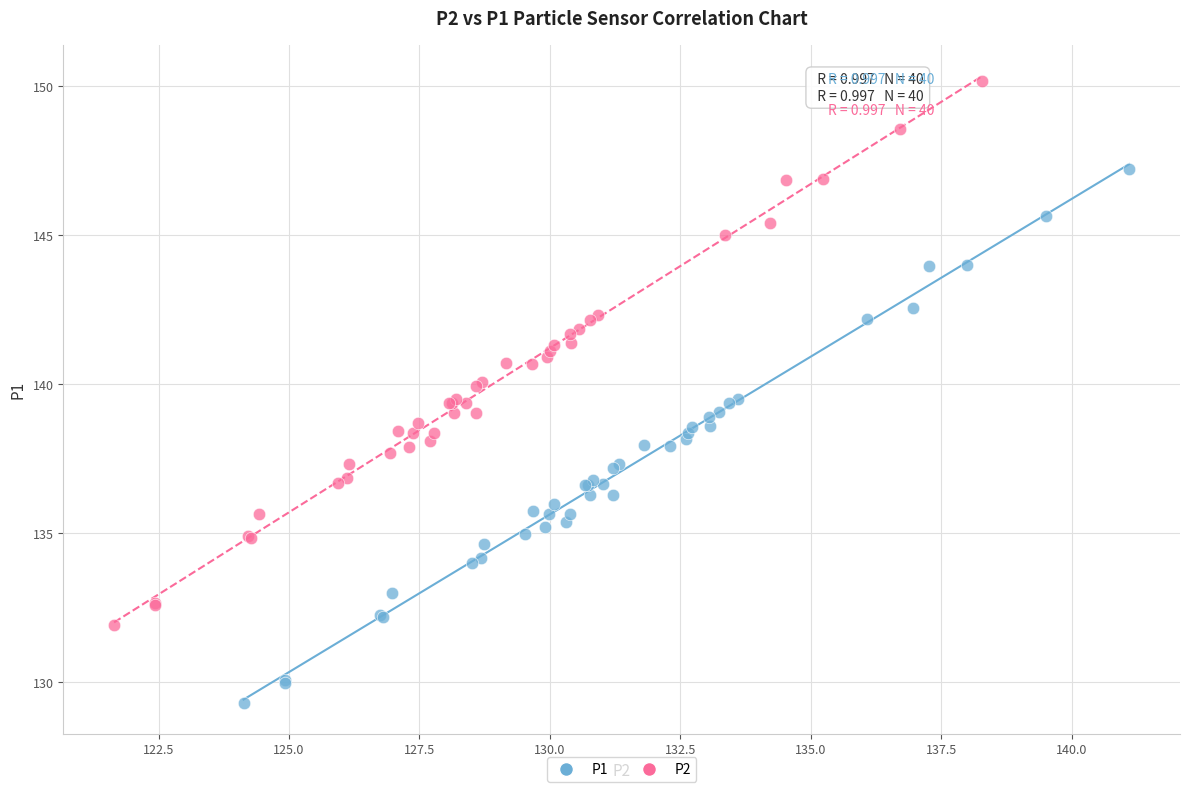

What are all the series names shown in the legend?

P1, P2